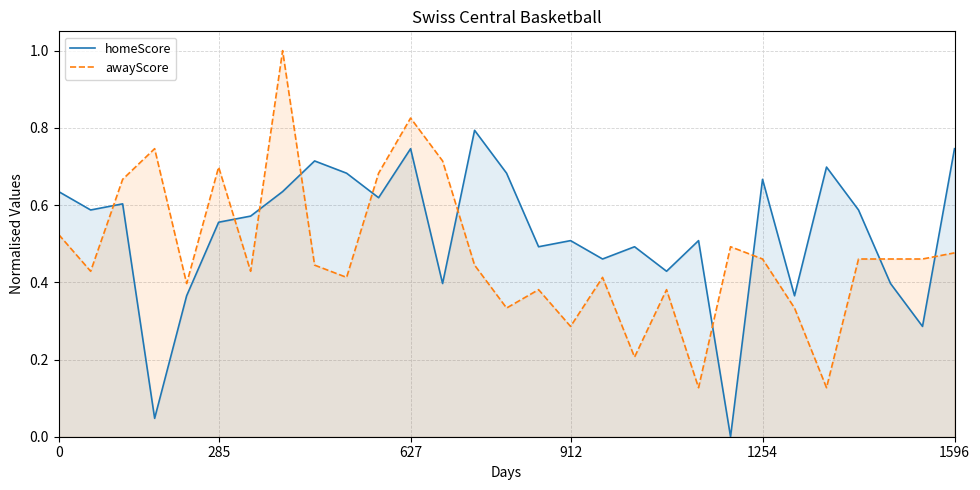

True or false: homeScore has more than 2 interior local peaks.

True